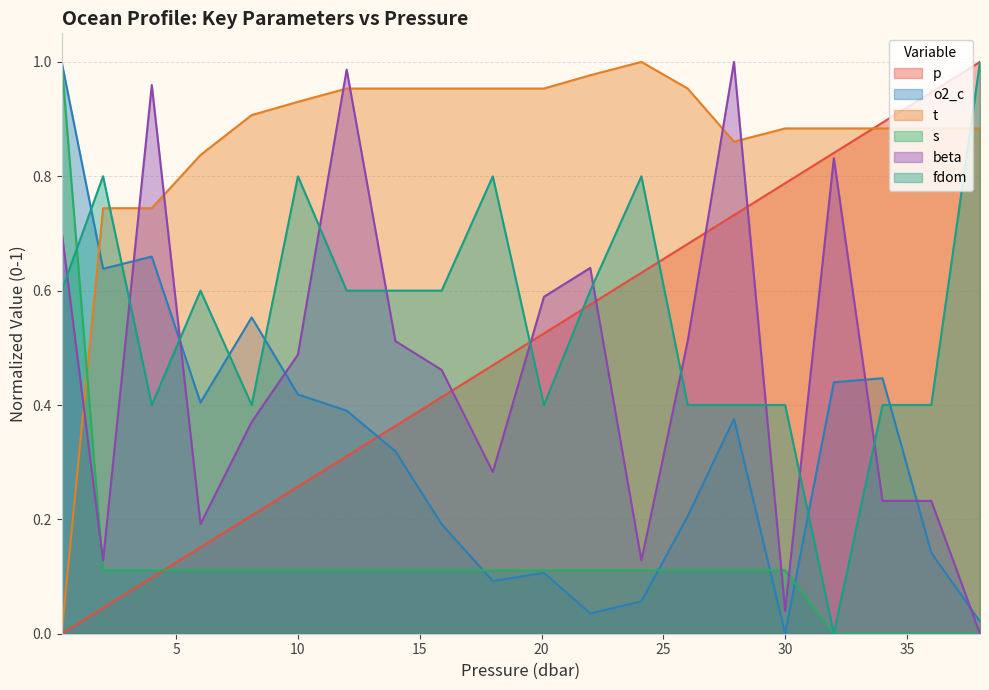

How many lines are shown in the chart?

6